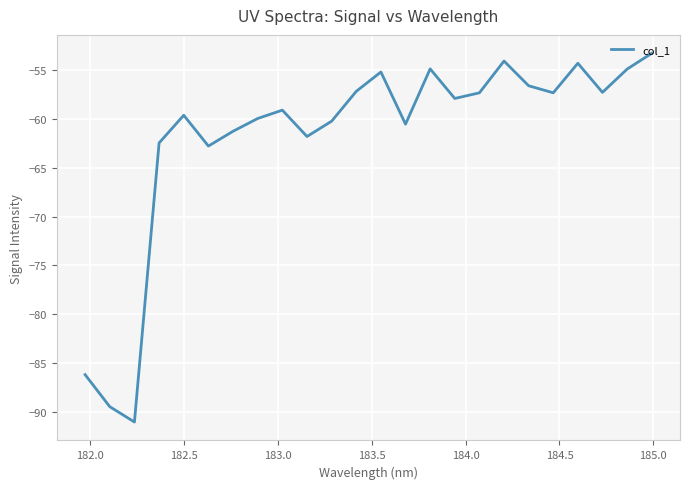

What is the greatest value displayed?

-53.3